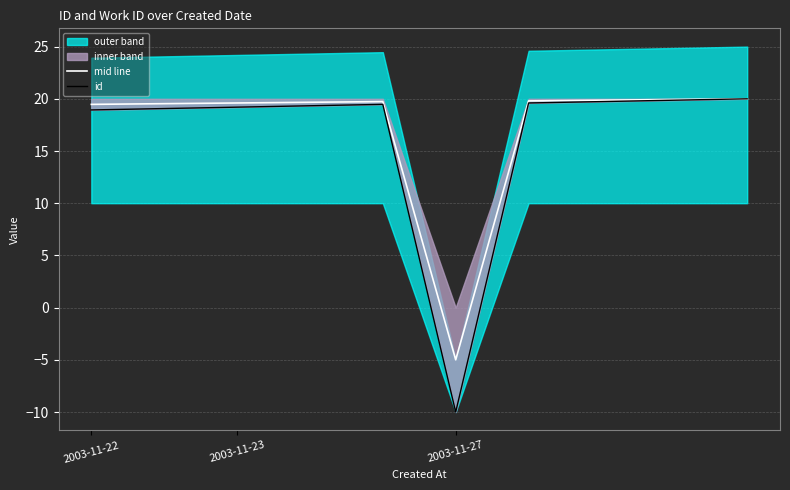

How many negative values does the mid line series have?

1